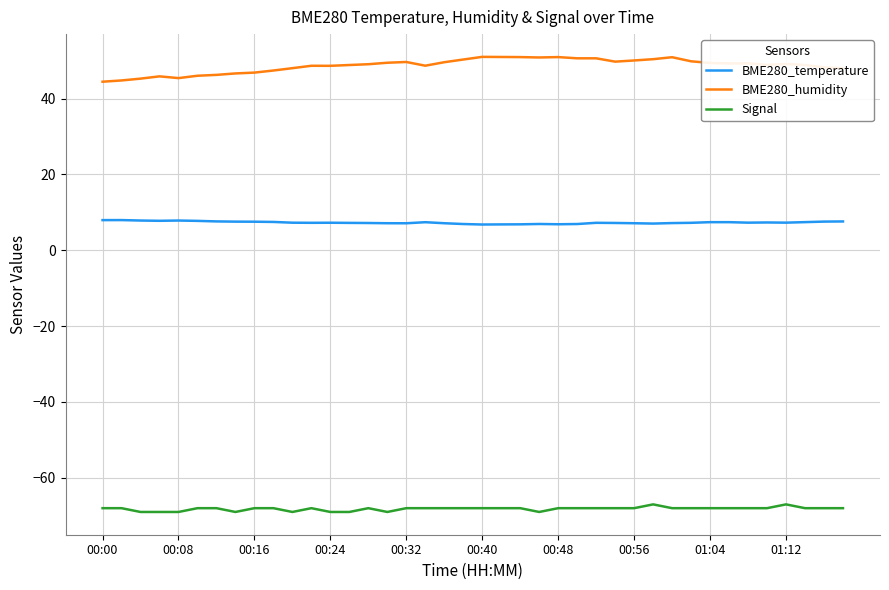

What is the greatest value displayed?

51.0